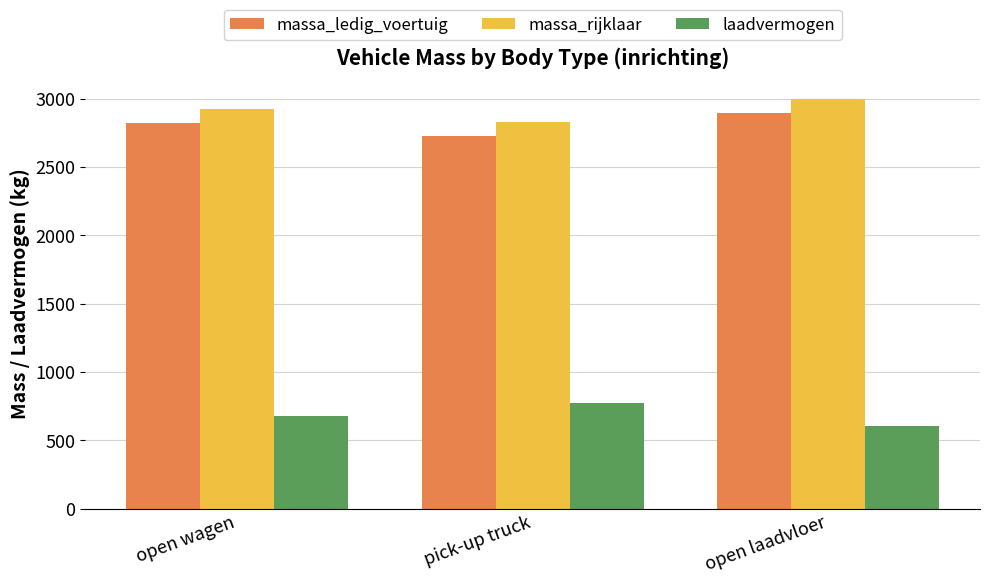

What is the label of the 3rd bar from the right?

open wagen